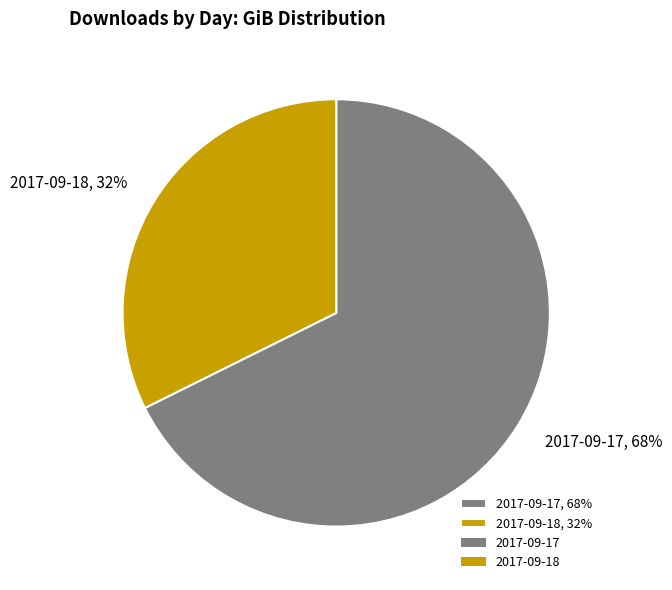

Do 2017-09-18, 32% and 2017-09-17, 68% together represent more than half of the pie?

Yes